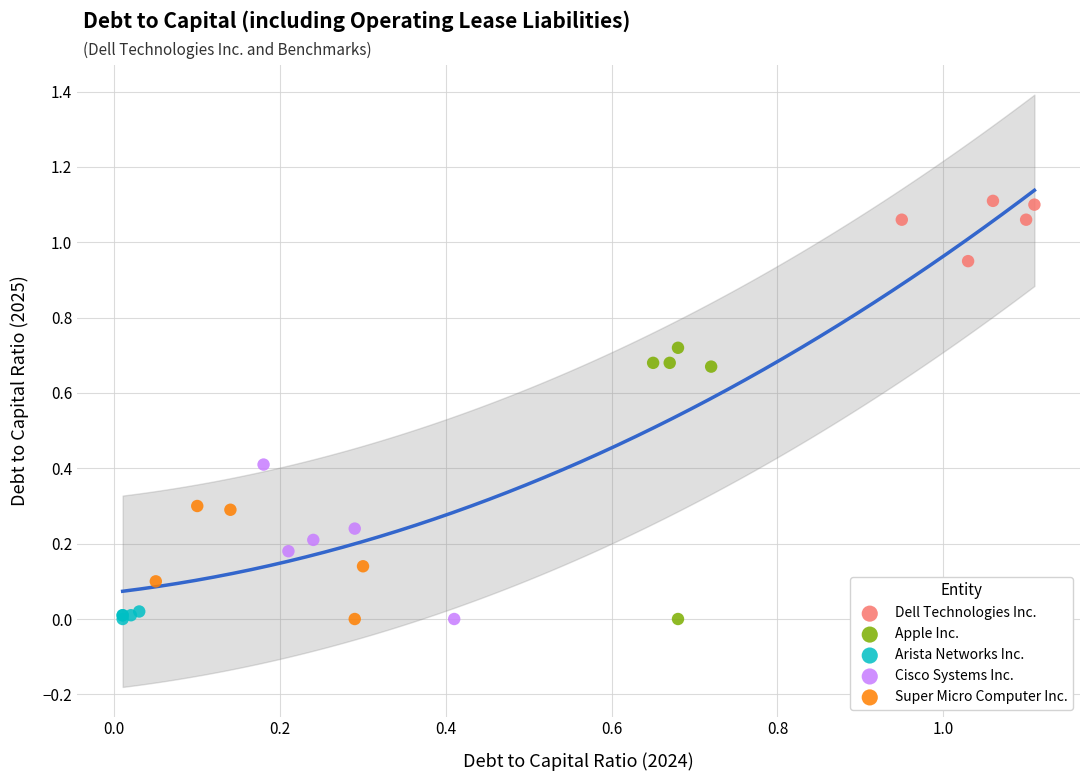

Which series has the widest spread of Y values?

Apple Inc.